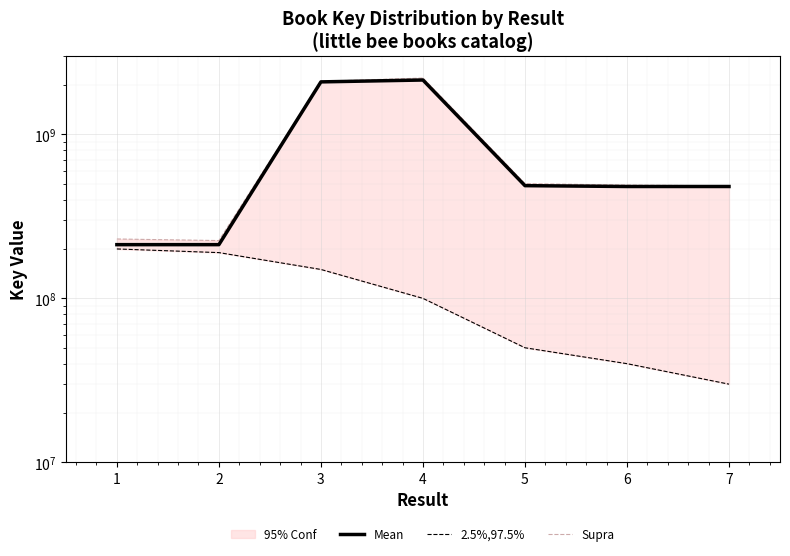

At which category does the chart reach its peak across all series?

4